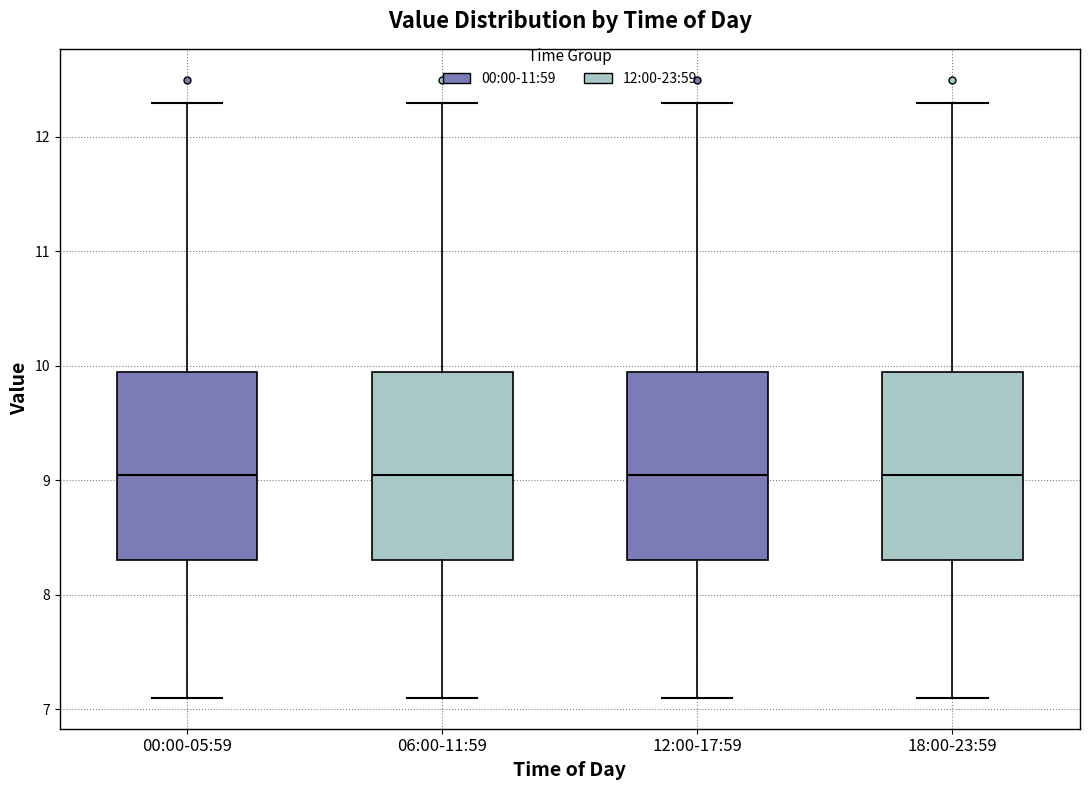

Reading left to right, transcribe this box plot: for each box, give where its median line is, the range the box spans, and where its two whiskers end, as read against the y-axis. The values are not printed on the chart, so give them approximately, as read against the axis.

00:00-05:59: median 9.1, box 8.3 to 10.0, whiskers 7.1 to 12.3
06:00-11:59: median 9.1, box 8.3 to 10.0, whiskers 7.1 to 12.3
12:00-17:59: median 9.1, box 8.3 to 10.0, whiskers 7.1 to 12.3
18:00-23:59: median 9.1, box 8.3 to 10.0, whiskers 7.1 to 12.3